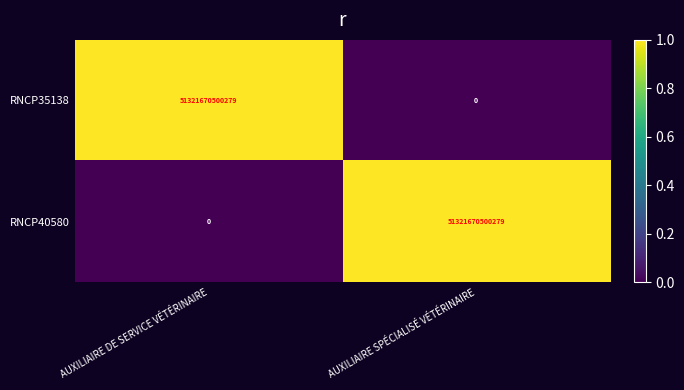

The value of RNCP40580 at AUXILIAIRE DE SERVICE VÉTÉRINAIRE is 0. True or false?

True